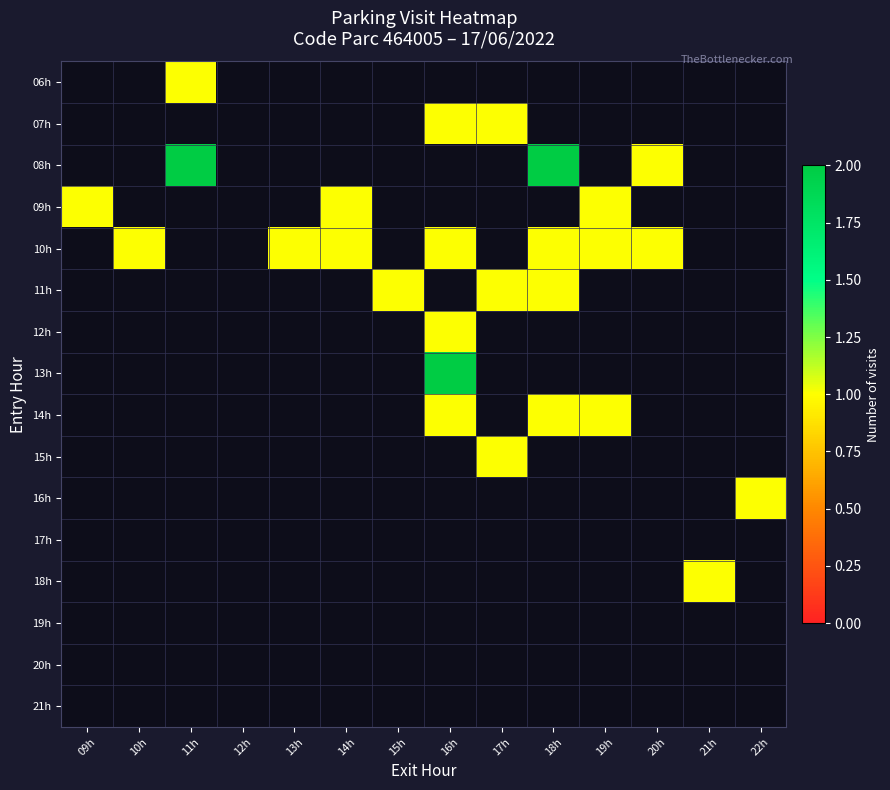

At how many categories does at least one series exceed 0?

13